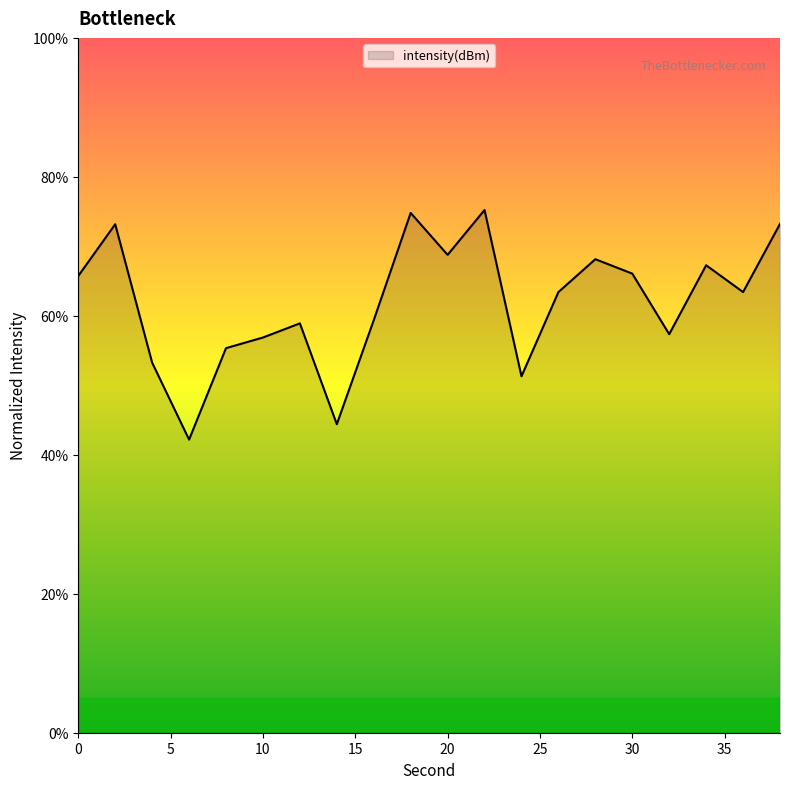

What is the minimum value shown in the chart?

42.2